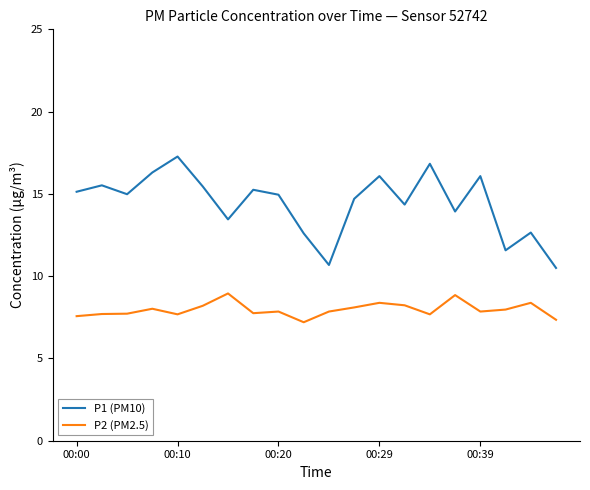

What is the sum of all P2 (PM2.5) values?

159.3